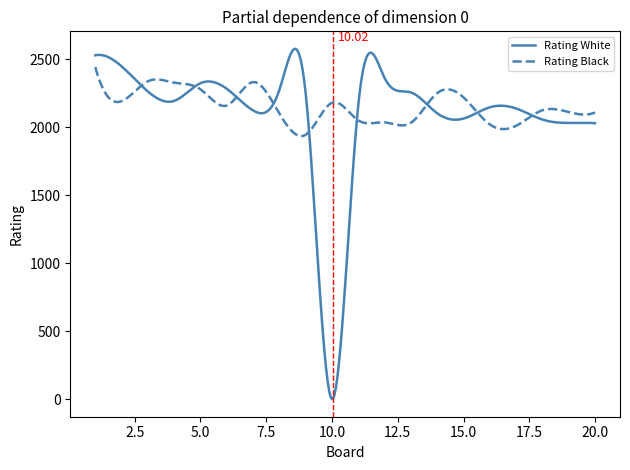

Which series has the largest range (max minus min)?

Rating White